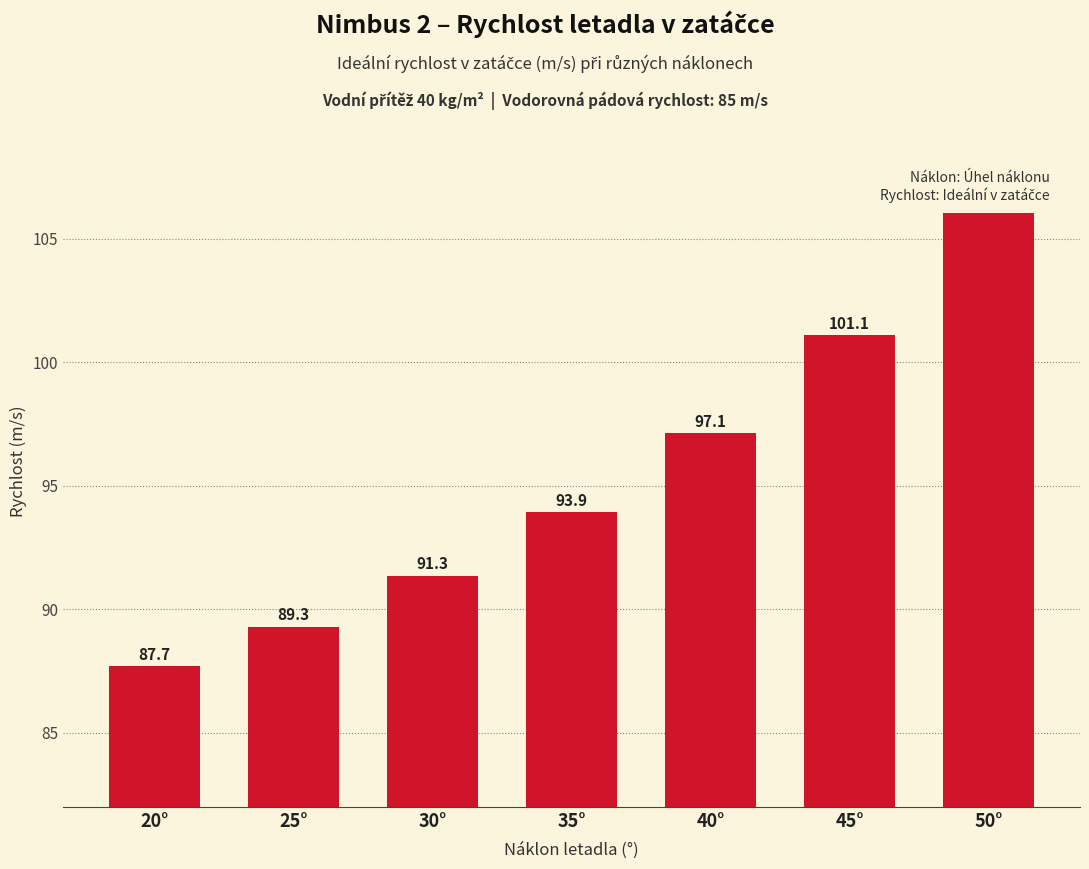

Reading left to right, extract all data points from this chart.

87.7	89.3	91.3	93.9	97.1	101.1	106.0